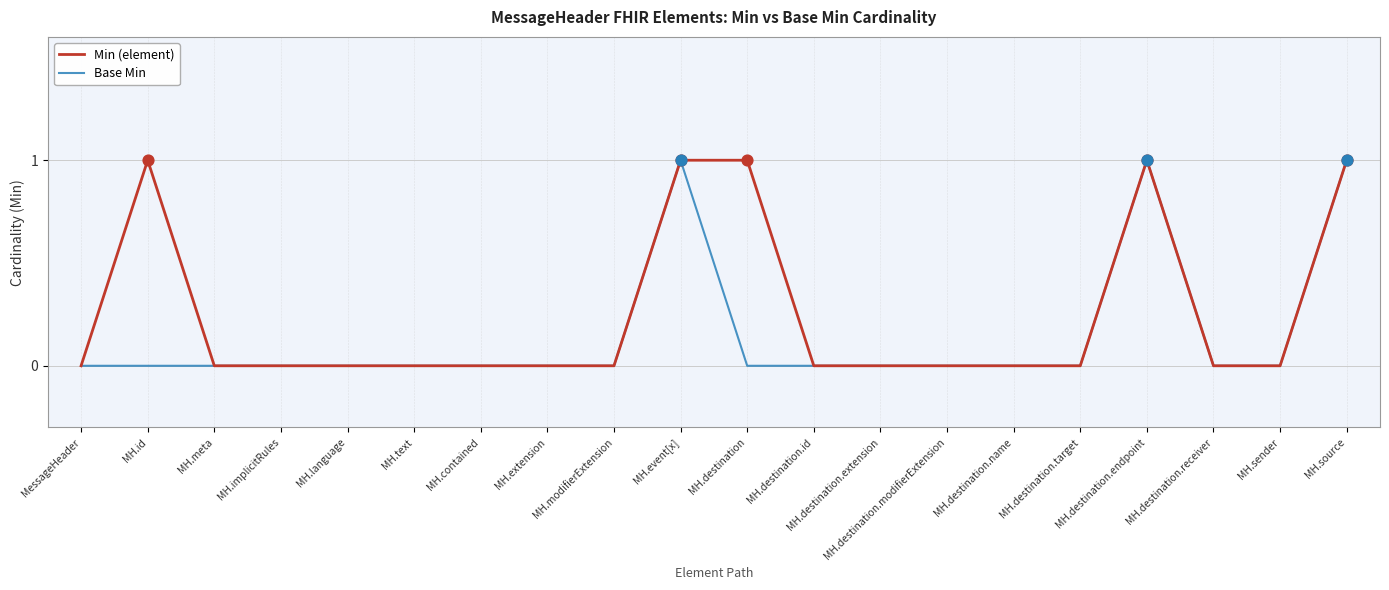

Which series has the largest total across all categories?

Min (element)